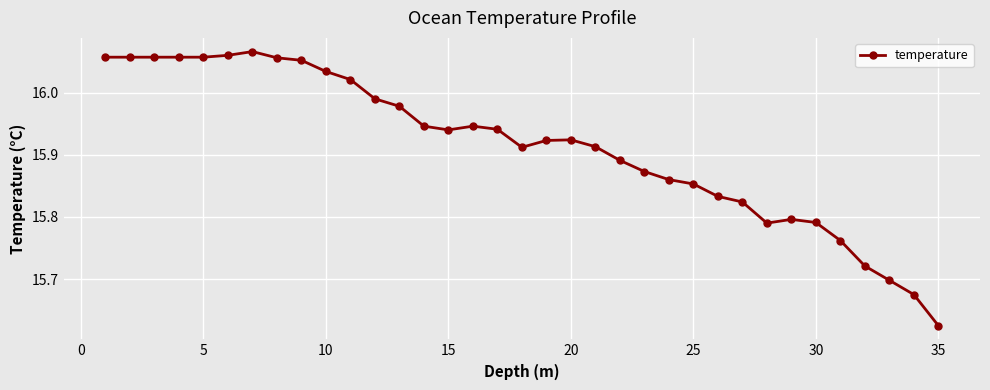

True or false: the data has more than 2 interior local peaks.

True